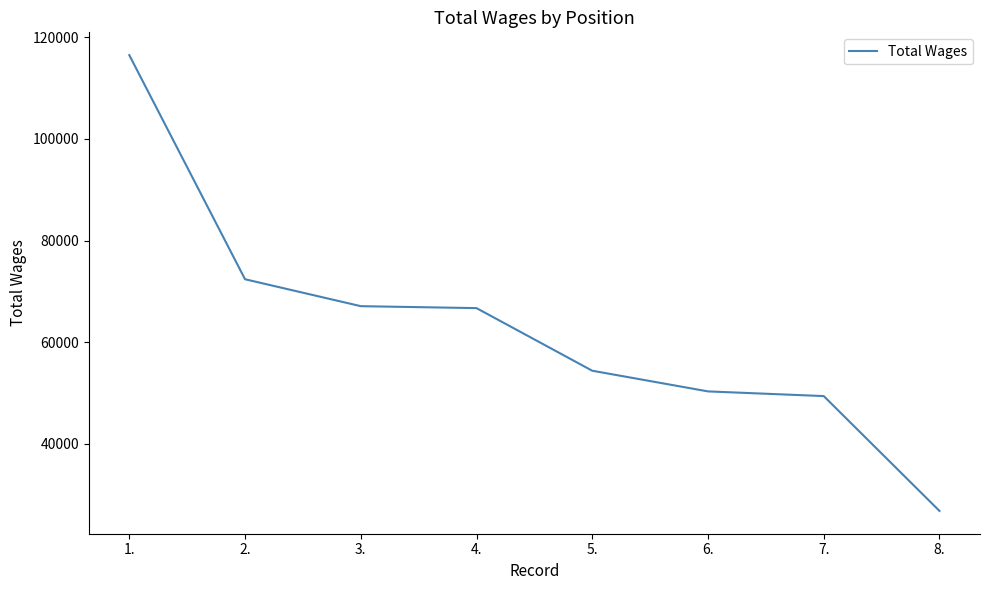

Is this an area chart (filled region under the line)?

No